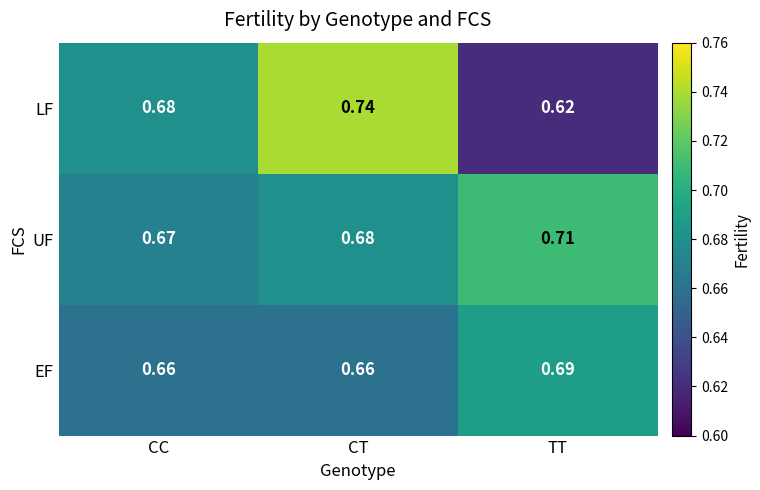

Is the value of LF at CT greater than the value of EF at CT?

Yes